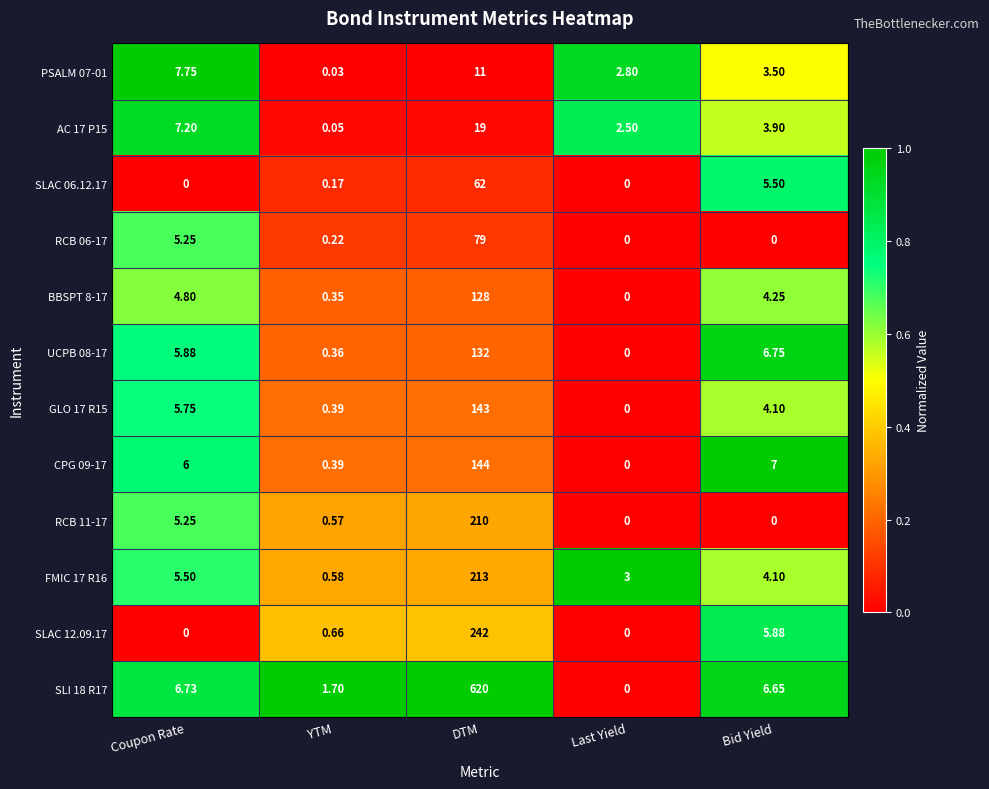

At which label is FMIC 17 R16 closest to 106?

Coupon Rate